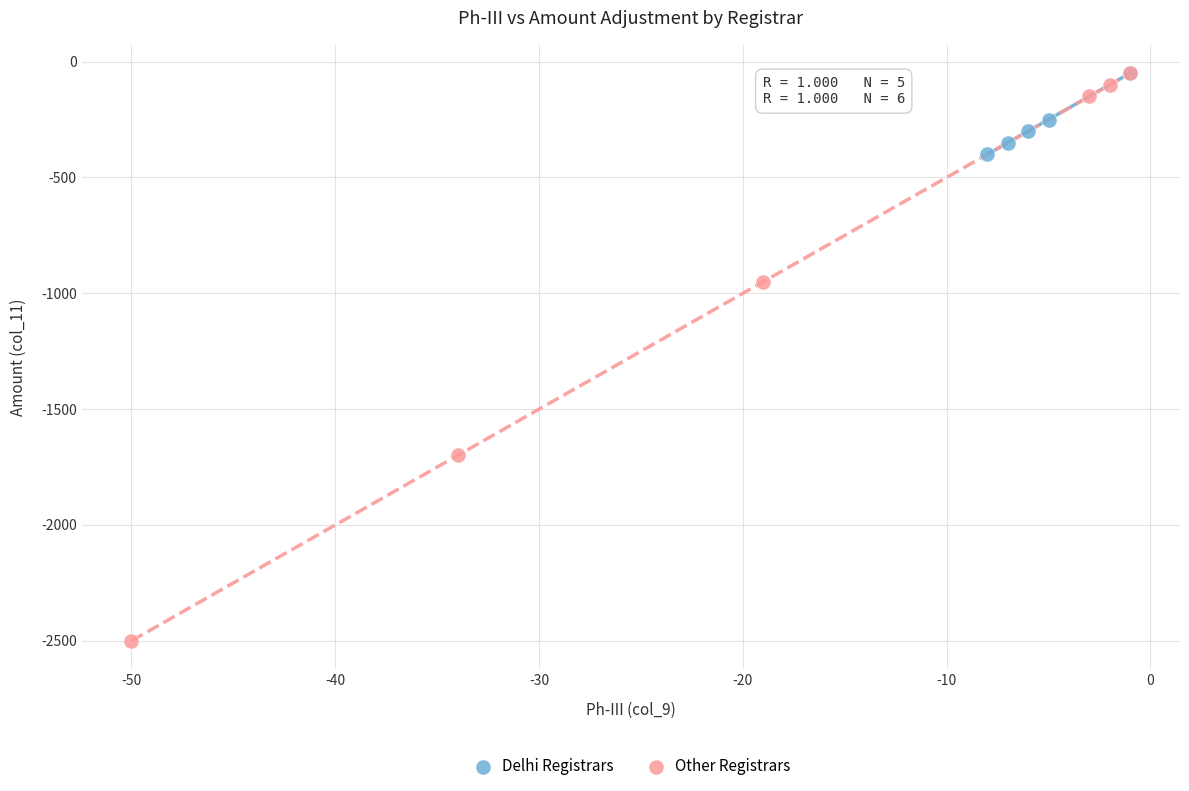

What are all the series names shown in the legend?

Delhi Registrars, Other Registrars